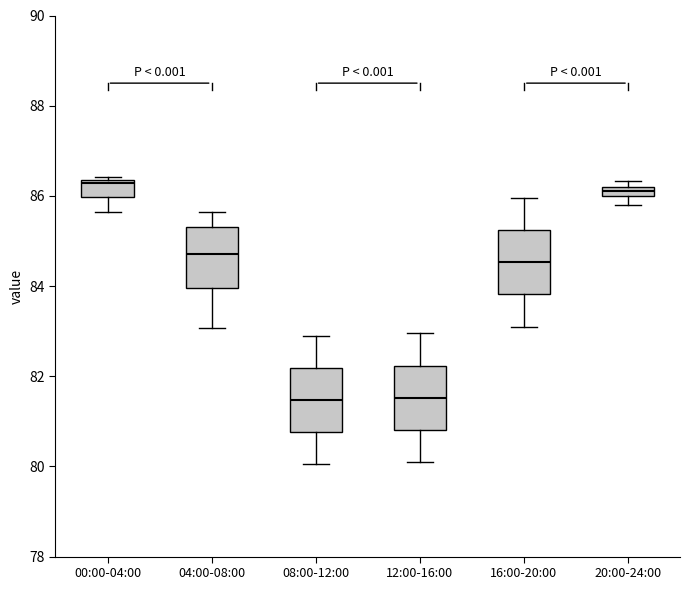

Where is the lower edge of the box for 00:00-04:00 on the y-axis? The values are not printed on the chart, so give them approximately, as read against the axis.

86.0